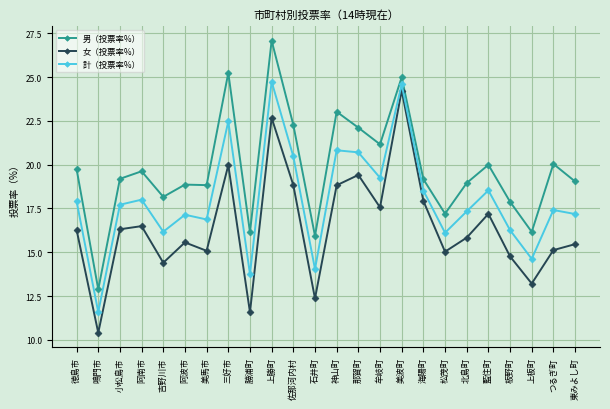

What is the difference between the highest and lowest values at 石井町?

3.6